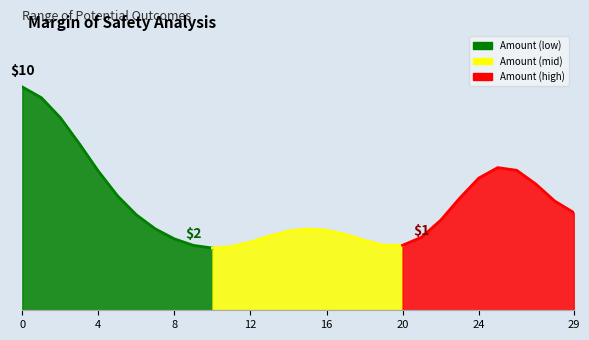

How many data points in Amount are above 2?

14